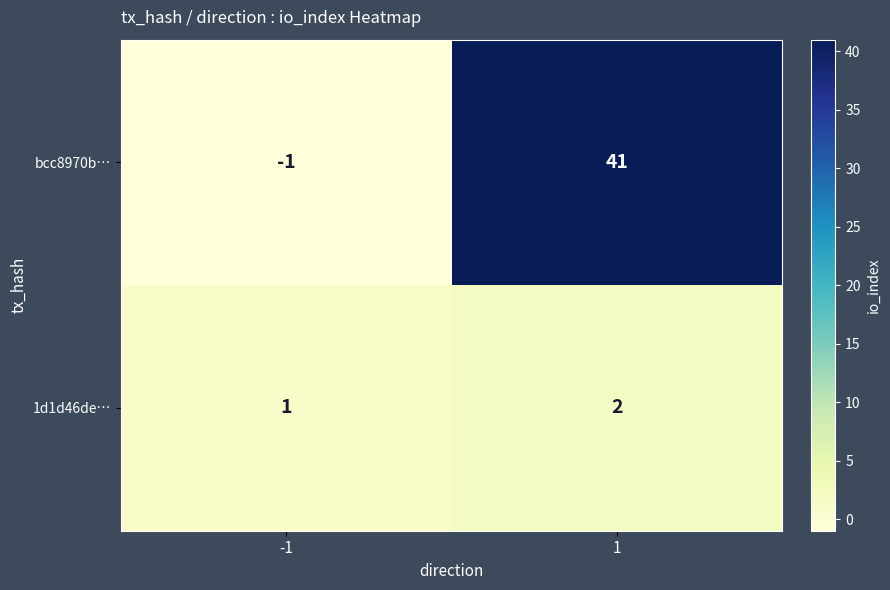

List the series in order of their overall mean, highest first.

bcc8970b…, 1d1d46de…